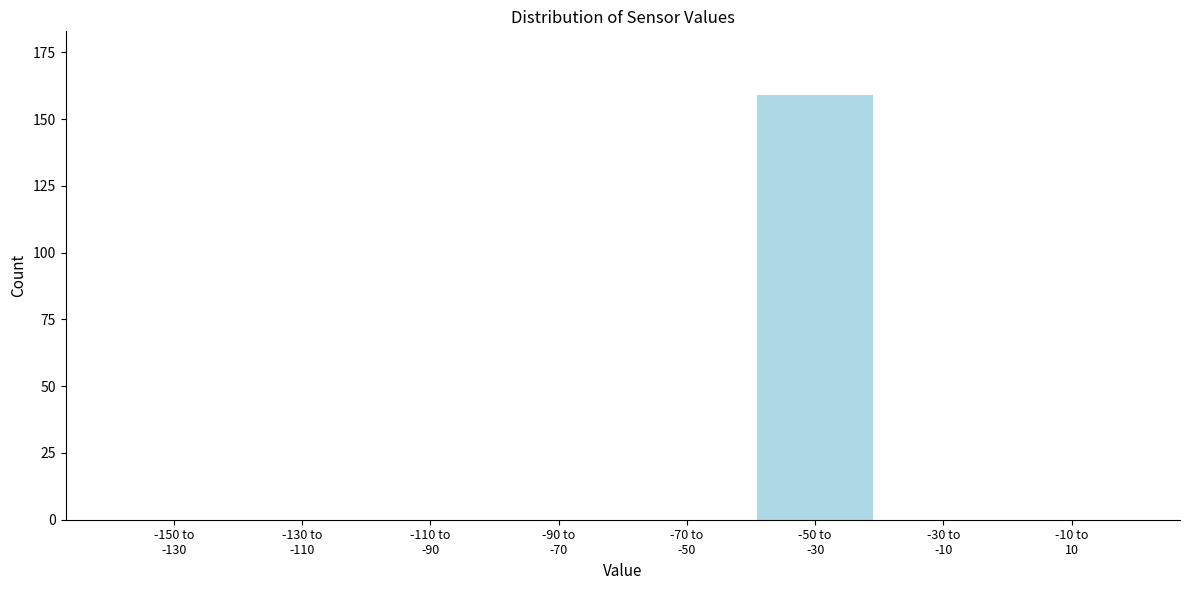

What is the sum of all values?

159